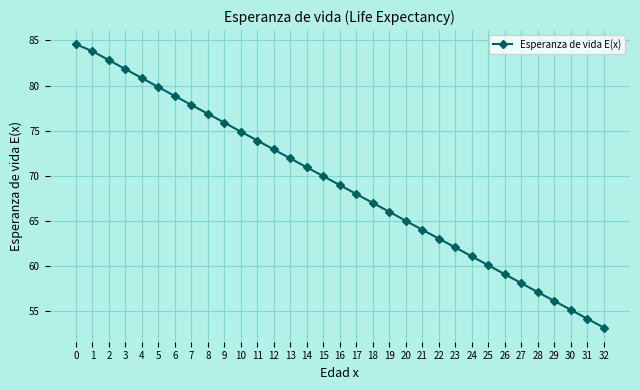

What is the value of the 16th point from the left?

70.0